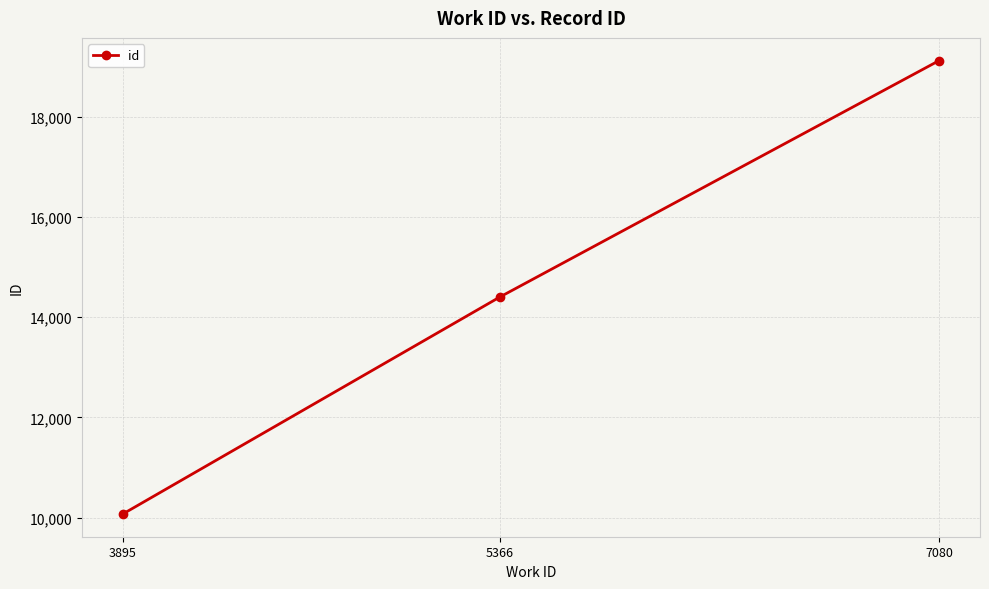

Reading left to right, transcribe all the data shown in this chart.

3895=10073	5366=14404	7080=19123